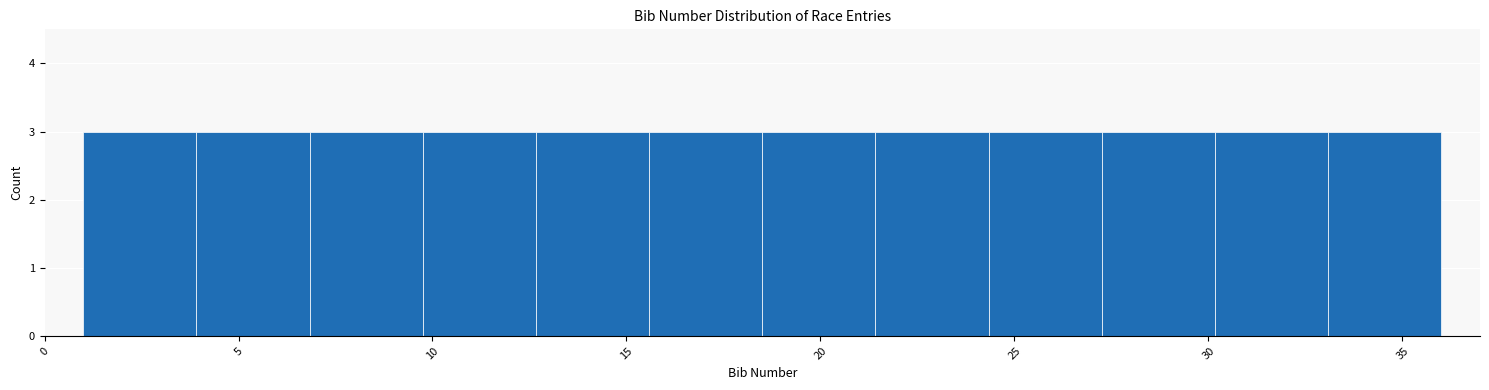

Reading left to right, transcribe this chart: for each bar, give the range it covers on the x-axis and its height. Neither the bar edges nor the heights are printed on the chart, so give them approximately, as read against the axes.

1.0 to 4.0: 3
4.0 to 7.0: 3
7.0 to 10.0: 3
10.0 to 12.5: 3
12.5 to 15.5: 3
15.5 to 18.5: 3
18.5 to 21.5: 3
21.5 to 24.5: 3
24.5 to 27.5: 3
27.5 to 30.0: 3
30.0 to 33.0: 3
33.0 to 36.0: 3